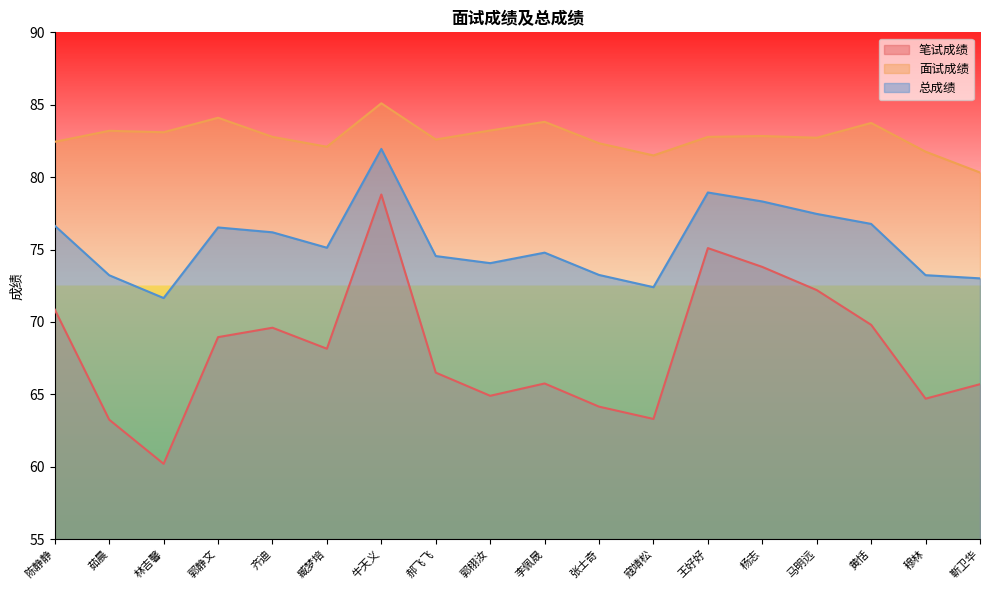

Which series has the largest range (max minus min)?

笔试成绩